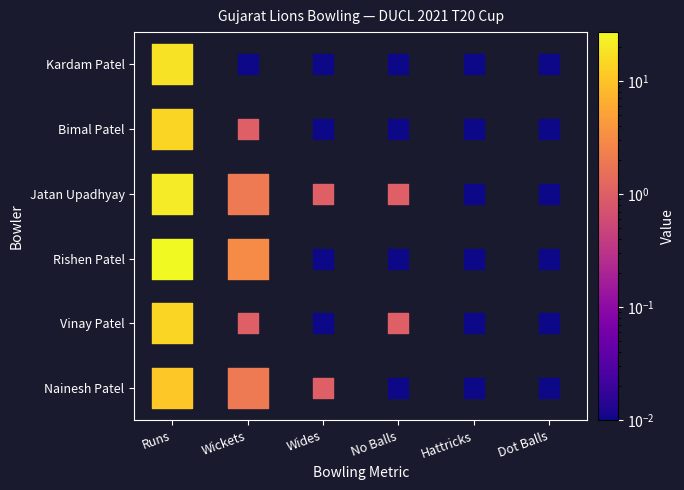

At Runs, list the series in order from largest to smallest.

Rishen Patel, Jatan Upadhyay, Kardam Patel, Vinay Patel, Bimal Patel, Nainesh Patel